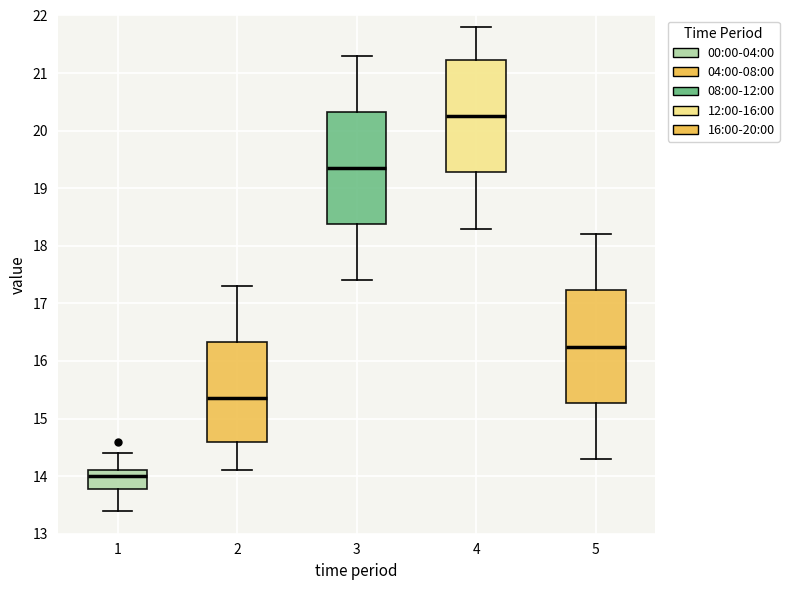

Reading left to right, transcribe this box plot: for each box, give where its median line is, the range the box spans, and where its two whiskers end, as read against the y-axis. The values are not printed on the chart, so give them approximately, as read against the axis.

1: median 14.0, box 13.8 to 14.1, whiskers 13.4 to 14.4
2: median 15.4, box 14.6 to 16.3, whiskers 14.1 to 17.3
3: median 19.4, box 18.4 to 20.3, whiskers 17.4 to 21.3
4: median 20.3, box 19.3 to 21.2, whiskers 18.3 to 21.8
5: median 16.3, box 15.3 to 17.2, whiskers 14.3 to 18.2